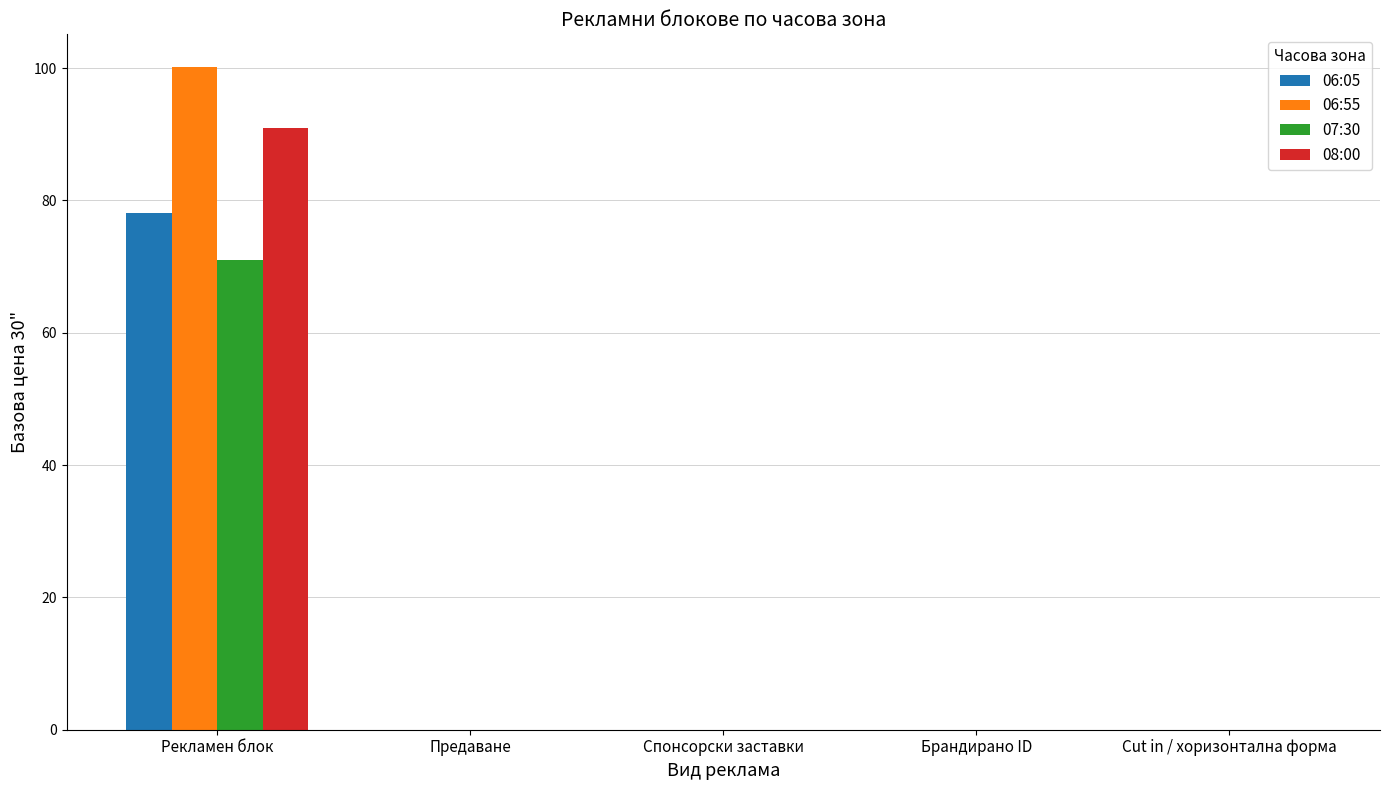

Which series changed the most between Рекламен блок and Спонсорски заставки?

06:55